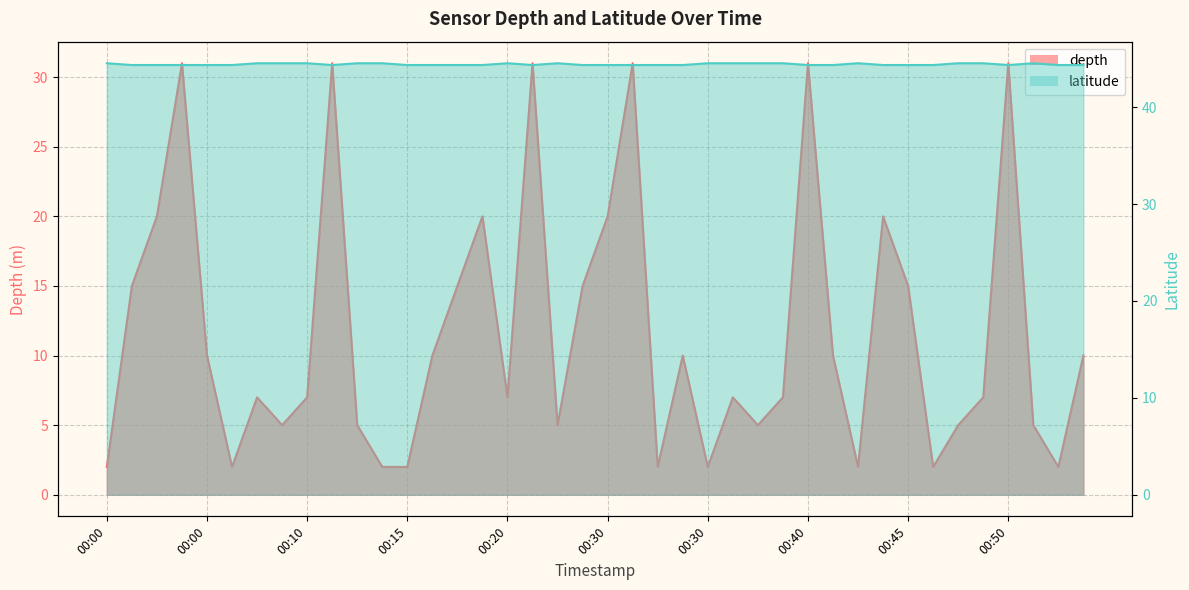

What is the value of the latitude point at the 11th from the left?

44.5